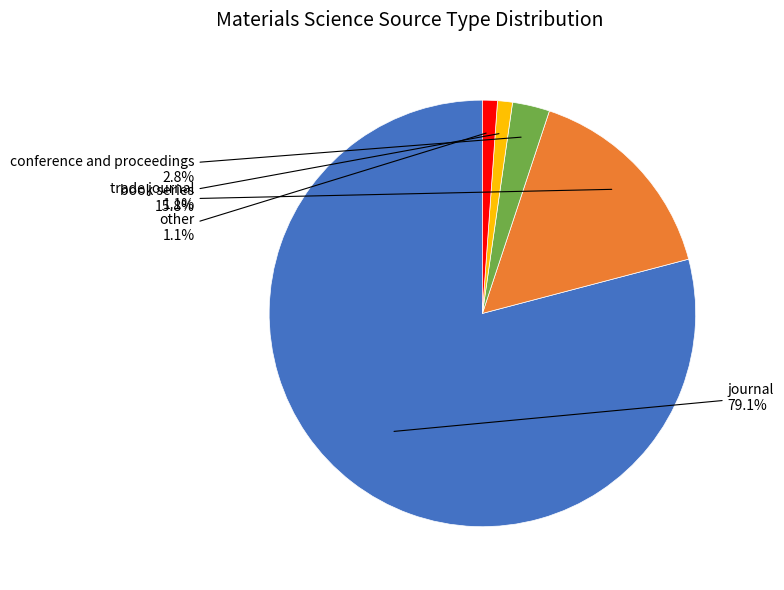

Is there any slice that represents more than half of the pie?

Yes